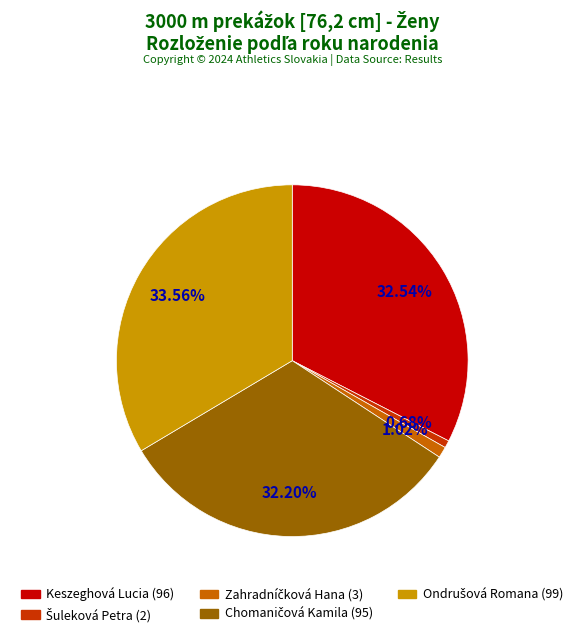

Does Keszeghová Lucia represent more than half of the total?

No